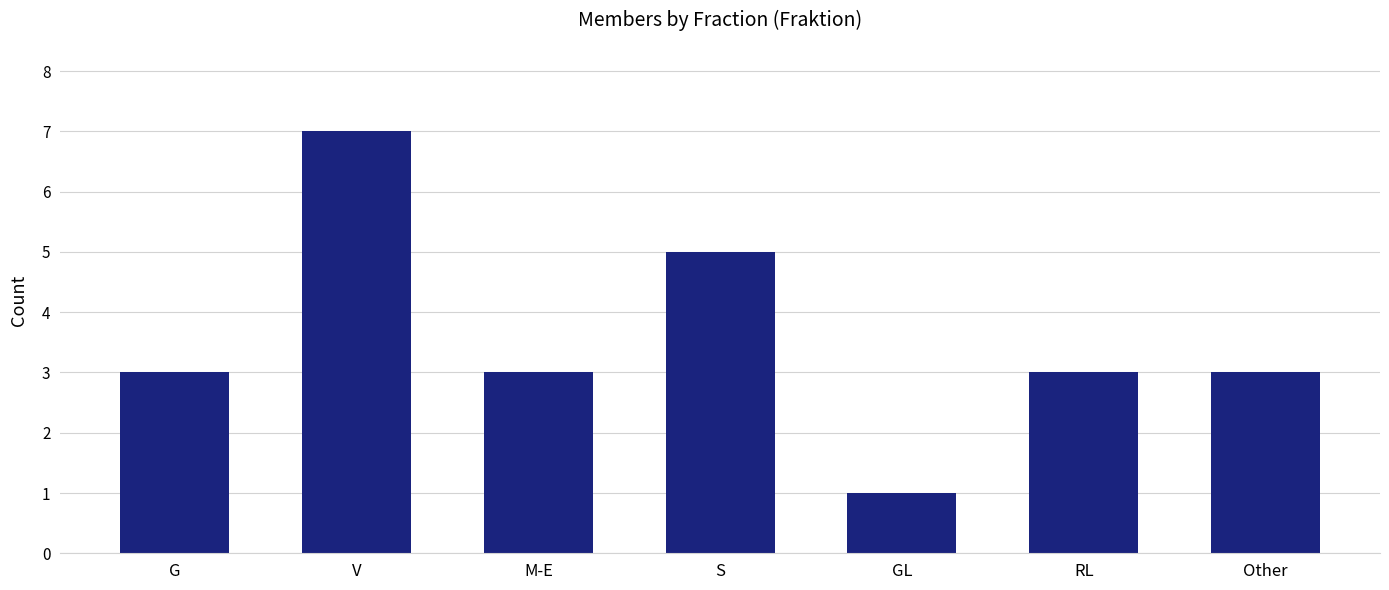

Are the bars horizontal?

No